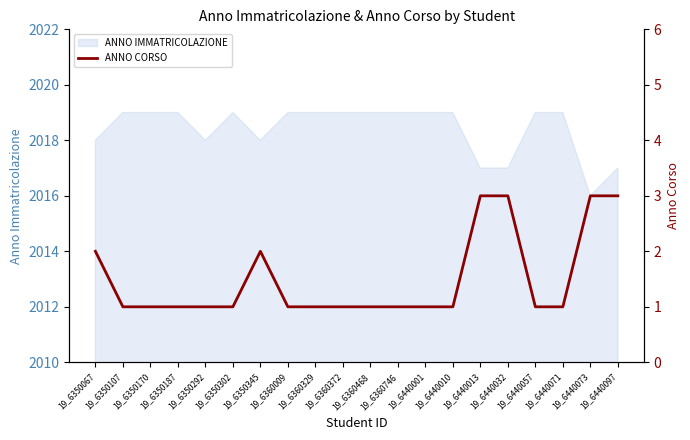

Which category has the lowest value across all series?

19_6350107